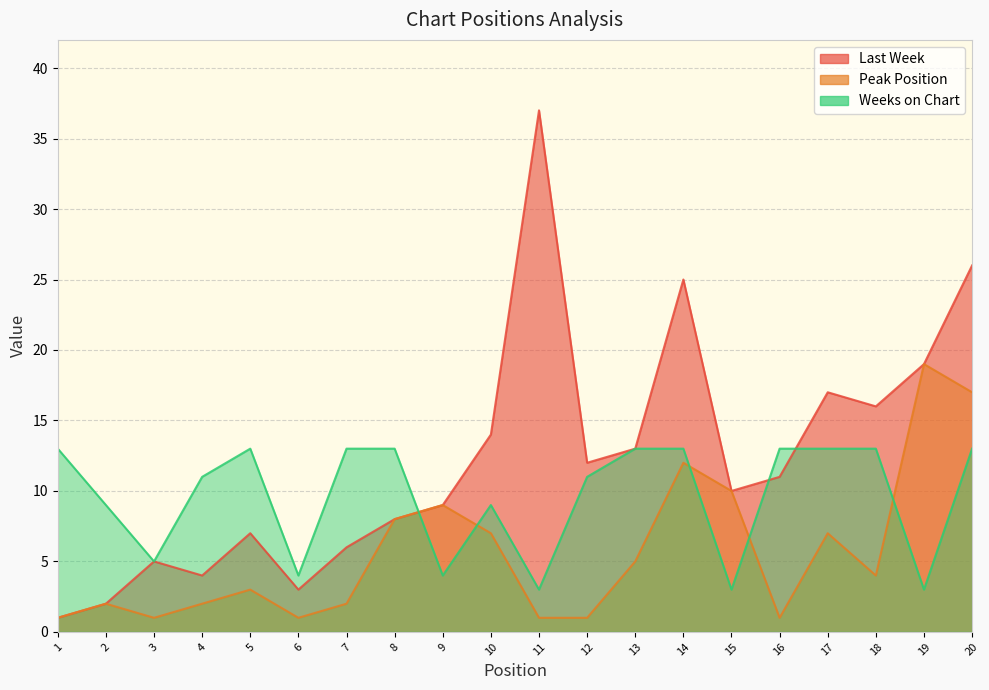

What is the spread (max minus min) of values at 4?

9